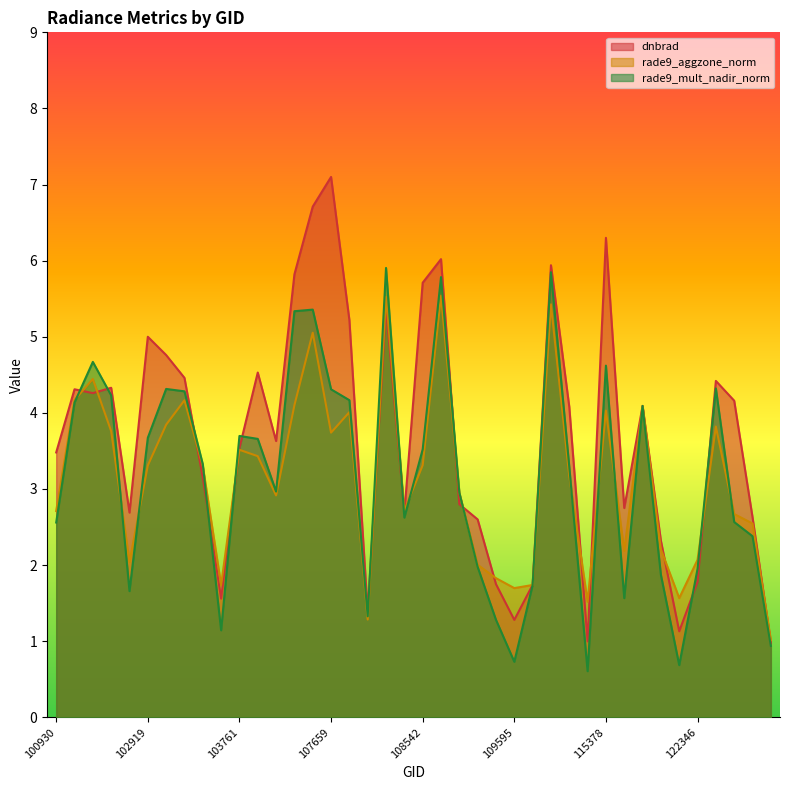

Between 114324 and 122346, which is larger?

122346